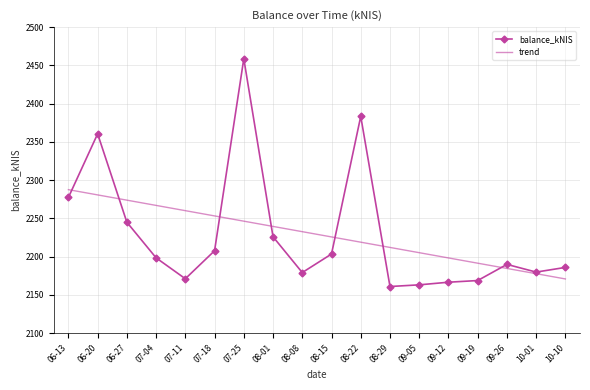

What position from the left is 09-19?

15